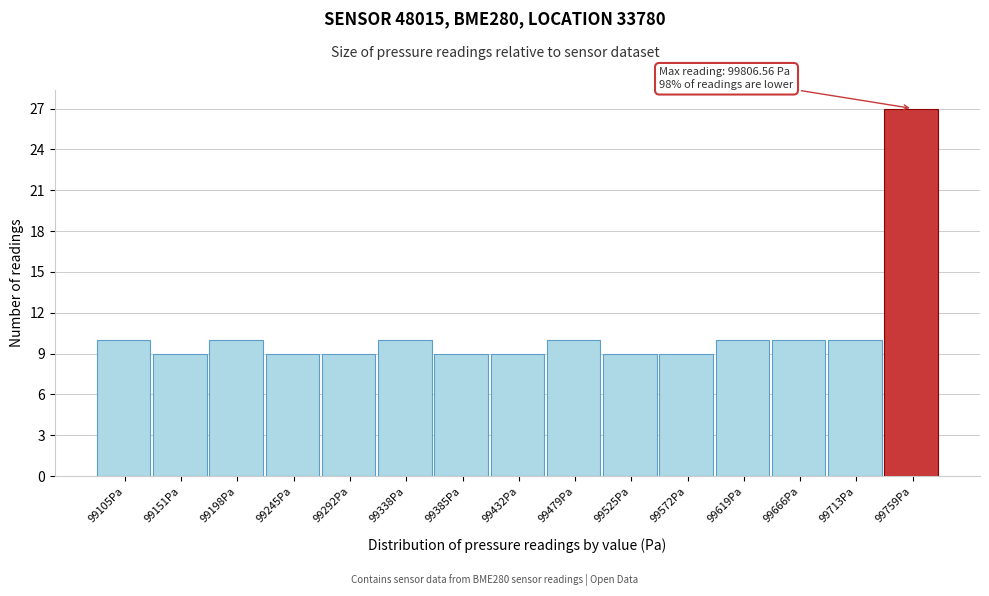

Reading right to left, transcribe all the data shown in this chart.

27	10	10	10	9	9	10	9	9	10	9	9	10	9	10